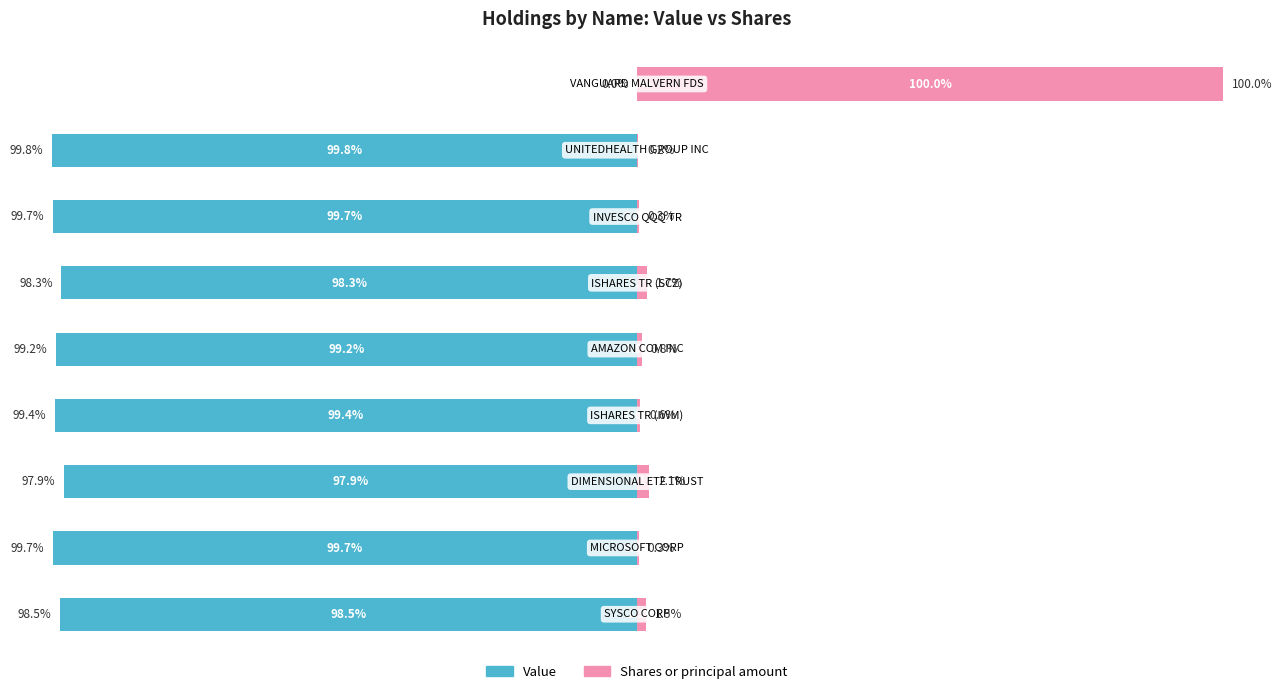

What is the sum of the Value values at 0 and 4?

-197.7